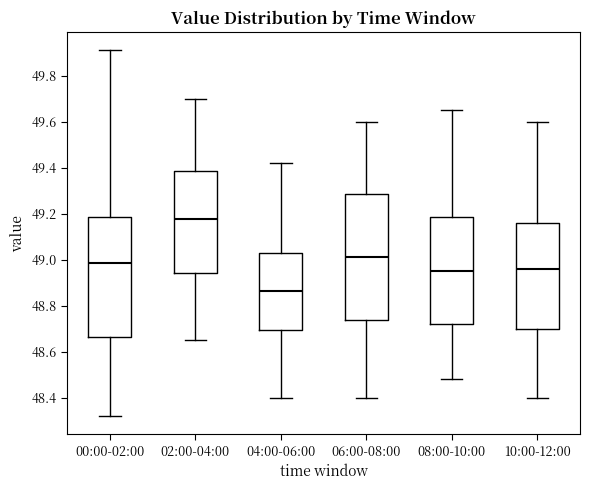

Which box's median line is the highest?

02:00-04:00